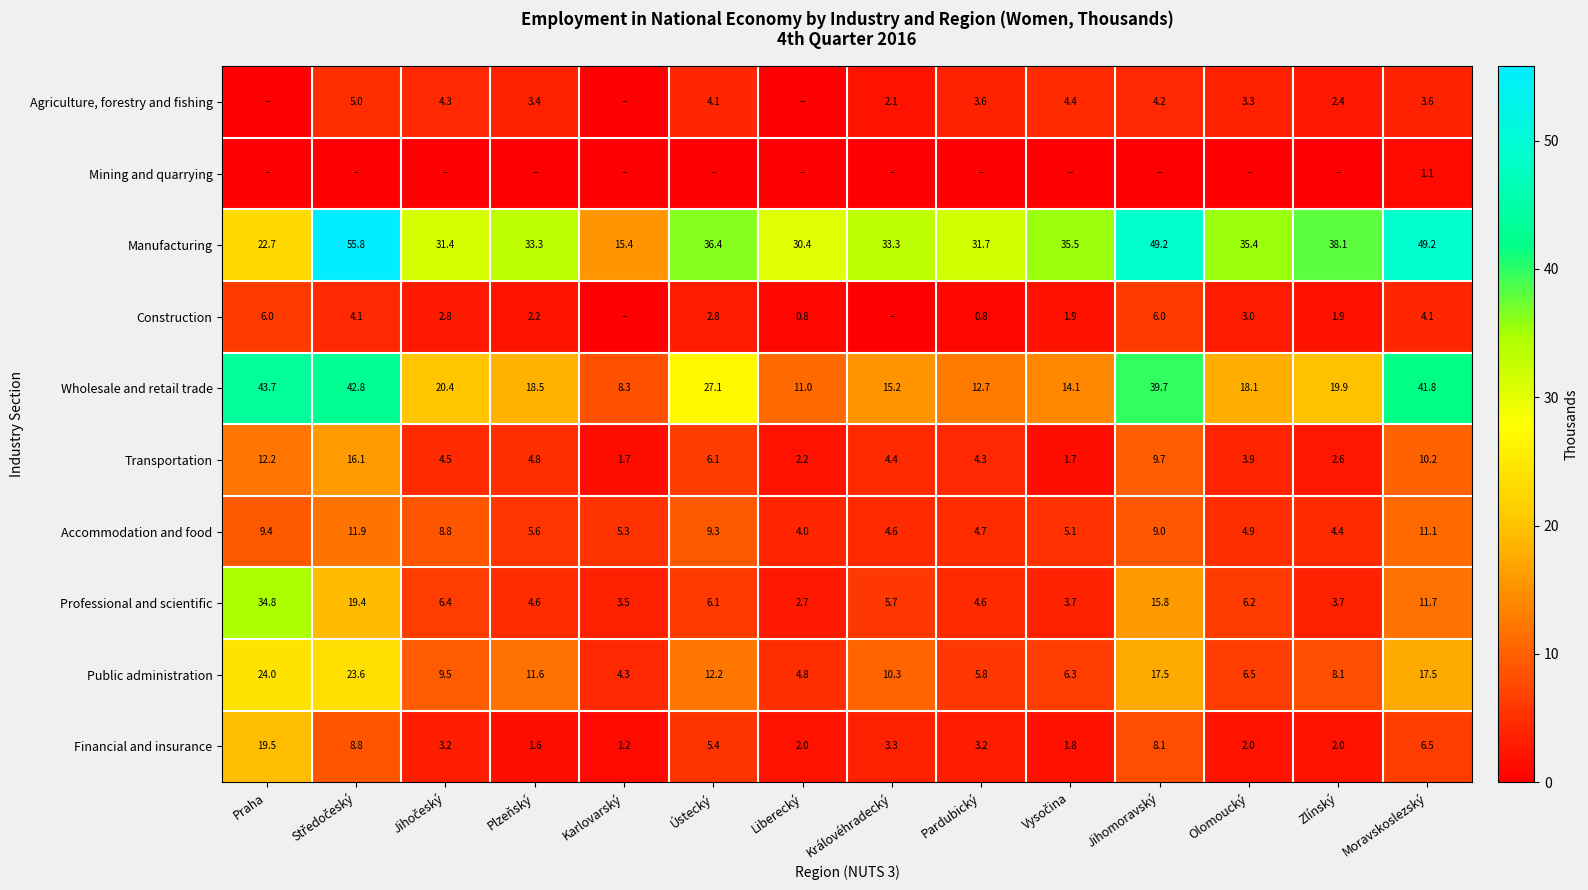

What is the total value across all series at Olomoucký?

83.2